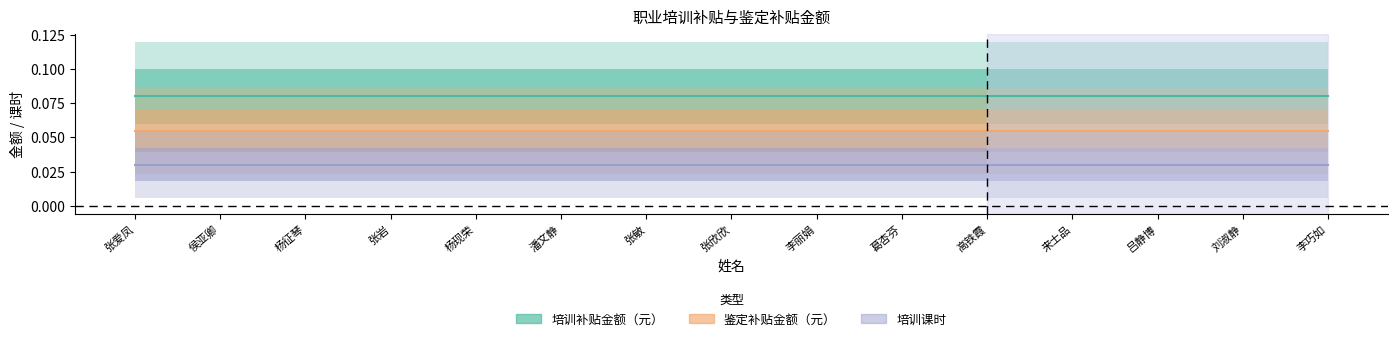

List the series in order of their overall mean, highest first.

培训补贴金额（元）, 鉴定补贴金额（元）, 培训课时